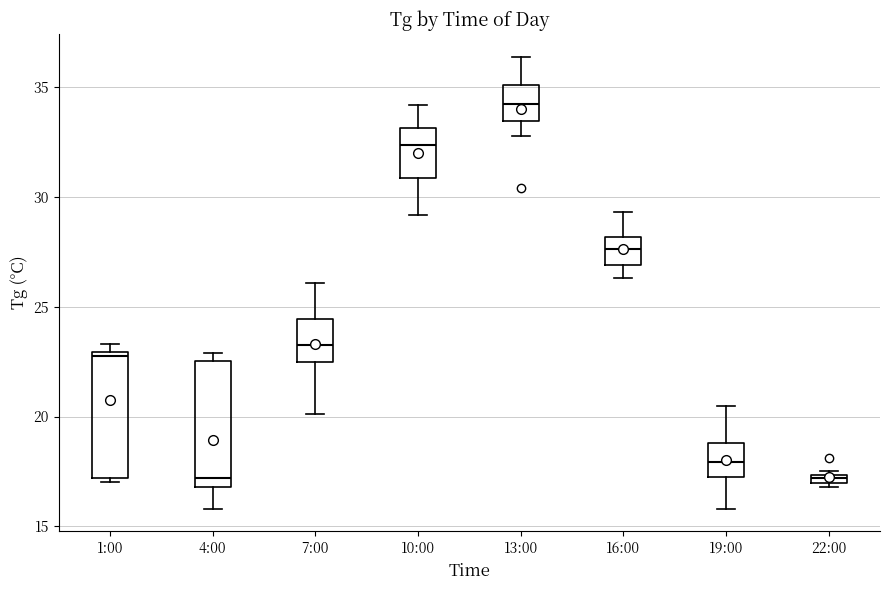

Where is the upper edge of the box for 22:00 on the y-axis? The values are not printed on the chart, so give them approximately, as read against the axis.

17.5